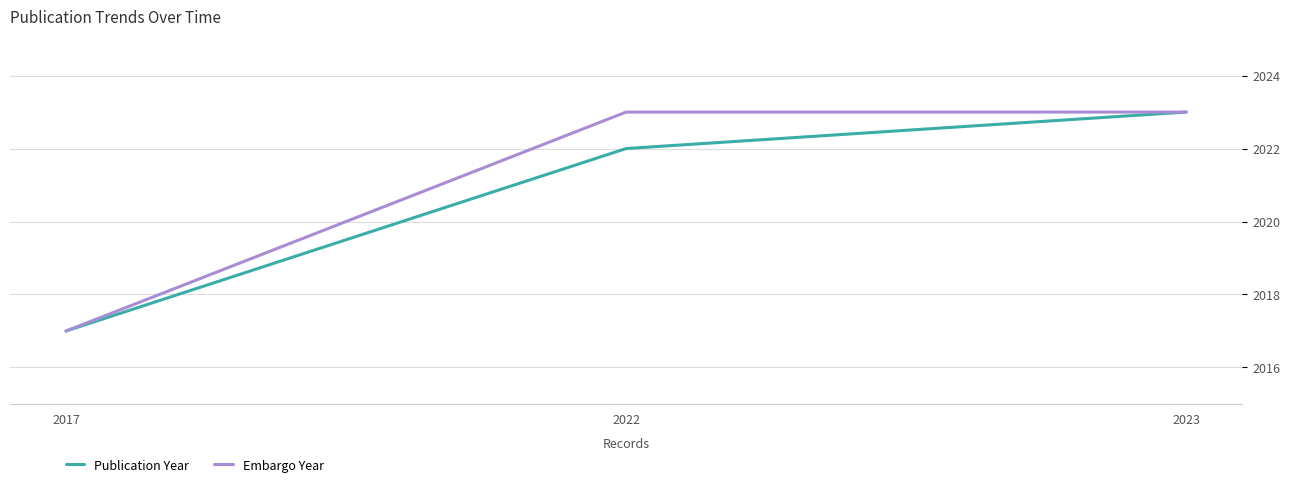

Which series changed the most between 2022 and 2023?

Publication Year